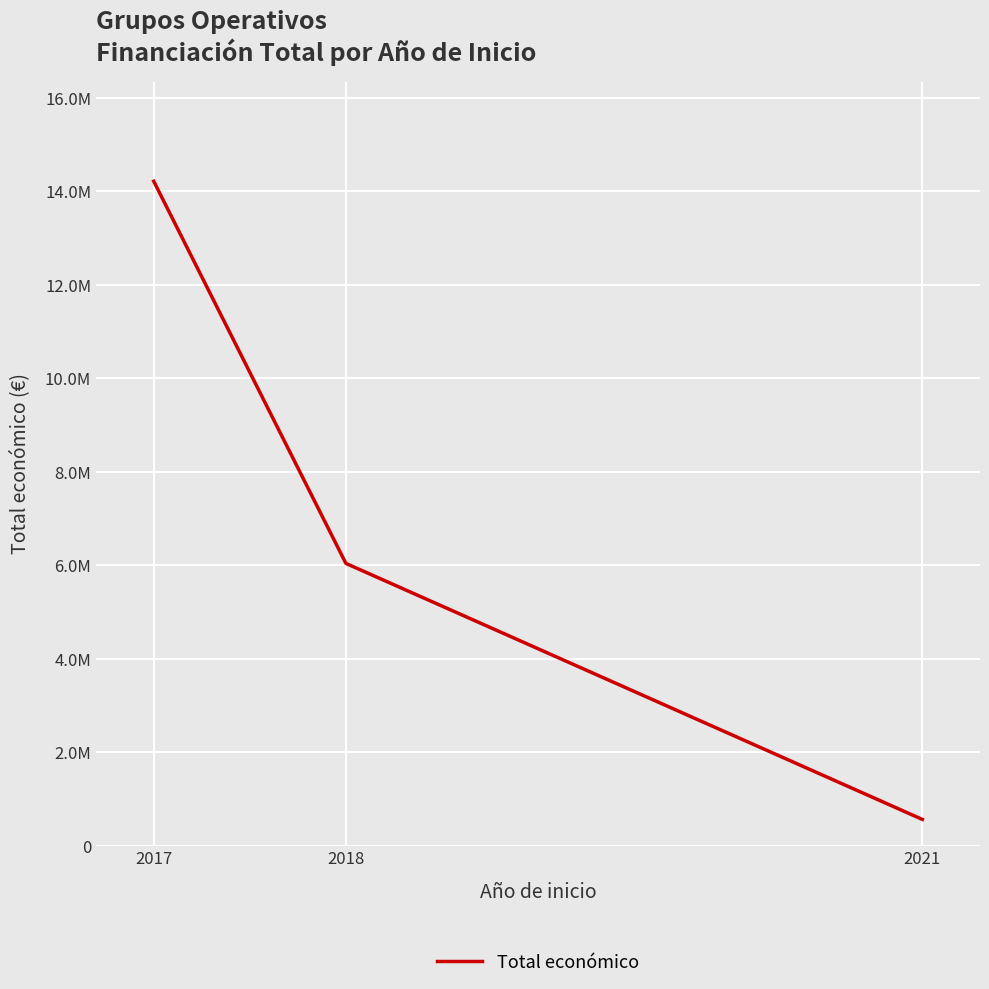

How many values are between 564758 and 14215934?

3